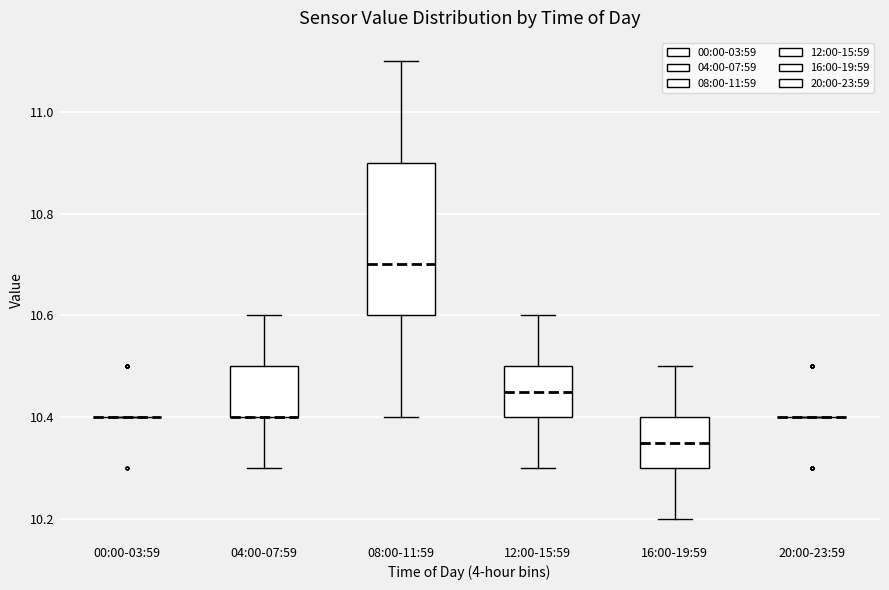

Reading left to right, transcribe this box plot: for each box, give where its median line is, the range the box spans, and where its two whiskers end, as read against the y-axis. The values are not printed on the chart, so give them approximately, as read against the axis.

00:00-03:59: box collapsed to a line at 10.40, whiskers 10.40 to 10.40
04:00-07:59: median 10.40 (drawn on the box's lower edge), box 10.40 to 10.50, whiskers 10.30 to 10.60
08:00-11:59: median 10.70, box 10.60 to 10.90, whiskers 10.40 to 11.10
12:00-15:59: median 10.46, box 10.40 to 10.50, whiskers 10.30 to 10.60
16:00-19:59: median 10.36, box 10.30 to 10.40, whiskers 10.20 to 10.50
20:00-23:59: box collapsed to a line at 10.40, whiskers 10.40 to 10.40